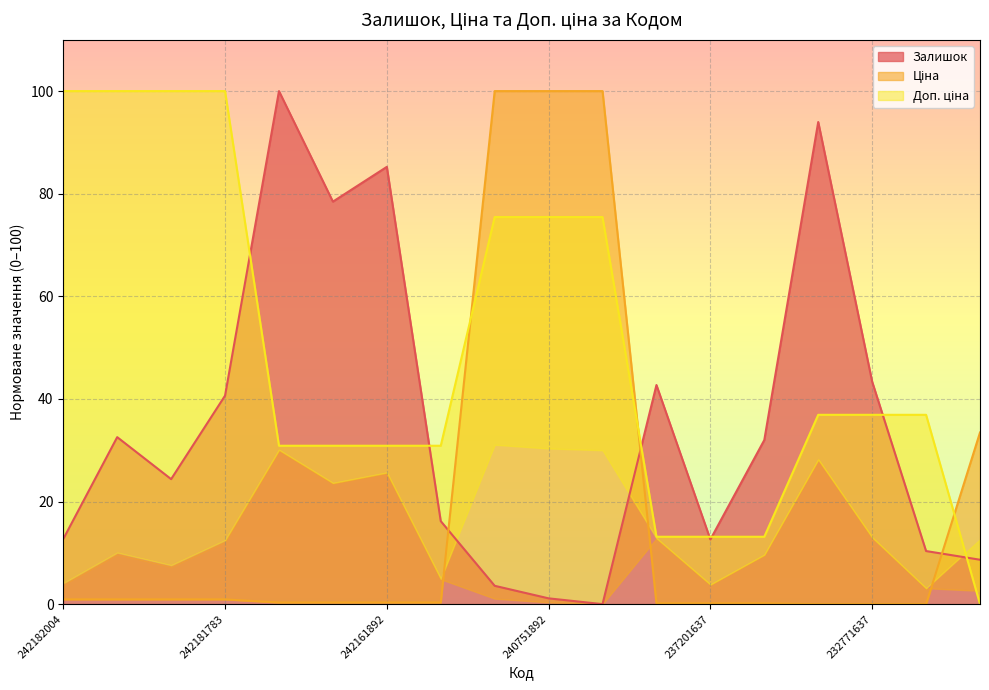

What are all the series names shown in the legend?

Залишок, Ціна, Доп. ціна